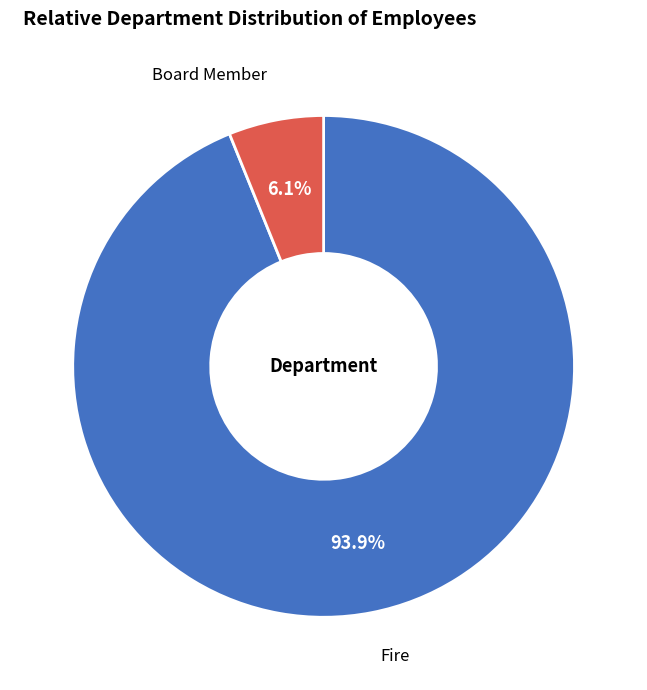

To the nearest percent, what is the combined percentage of Fire and Board Member?

100%